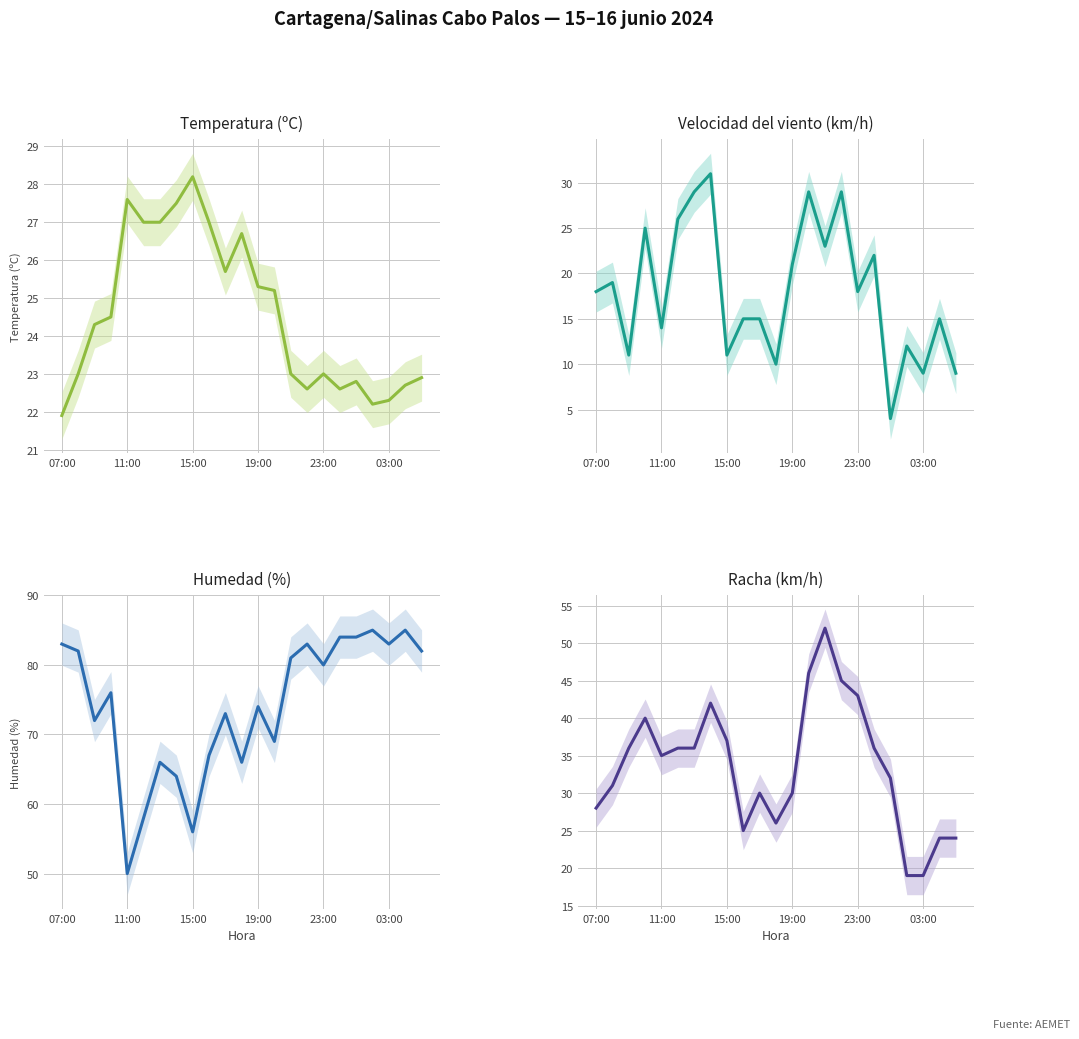

What is the value of the Racha (km/h) point at the 23rd from the left?

24.0